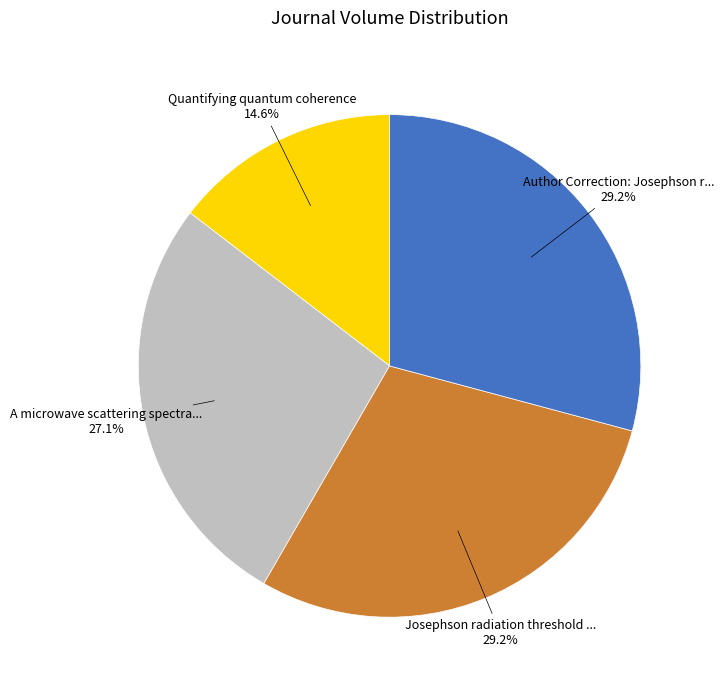

Is there any slice that represents more than half of the pie?

No